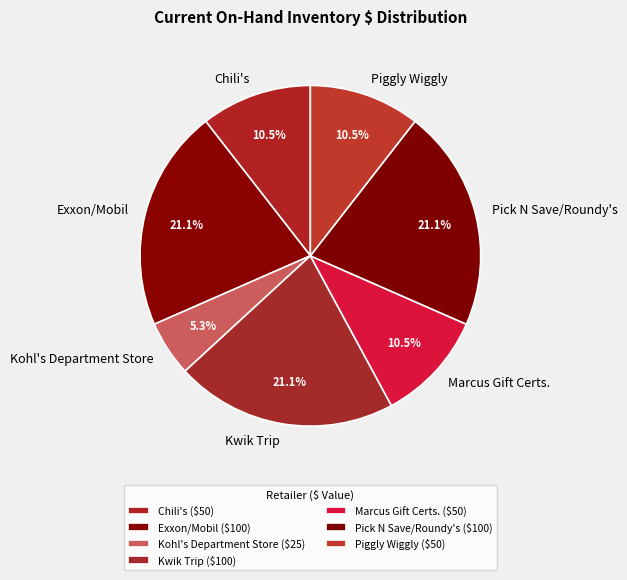

What is the smallest slice in the pie chart?

Kohl's Department Store